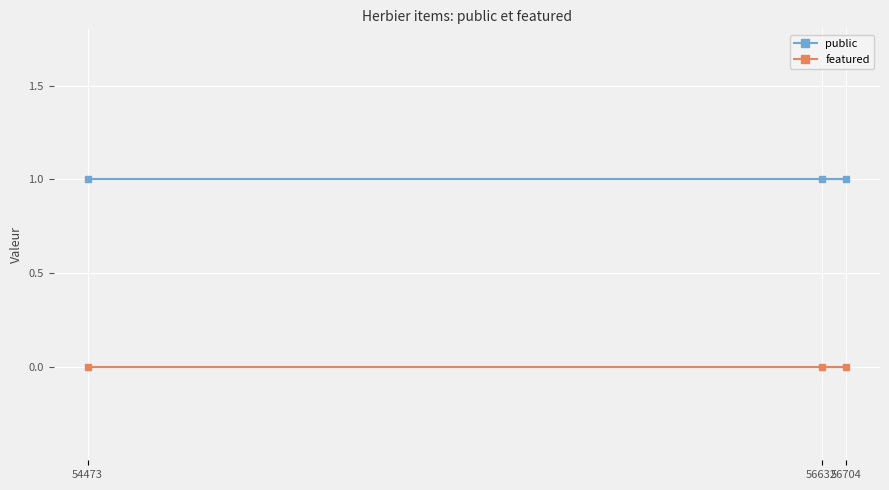

Between 56704 and 56632, which is larger?

56704